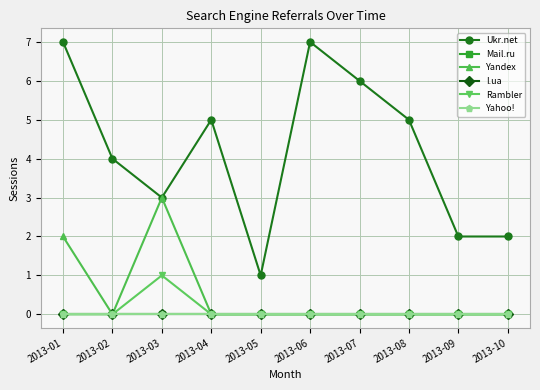

Reading left to right, extract all data points from this chart.

Ukr.net: 2013-01=7	2013-02=4	2013-03=3	2013-04=5	2013-05=1	2013-06=7	2013-07=6	2013-08=5	2013-09=2	2013-10=2
Mail.ru: 2013-01=0	2013-02=0	2013-03=0	2013-04=0	2013-05=0	2013-06=0	2013-07=0	2013-08=0	2013-09=0	2013-10=0
Yandex: 2013-01=2	2013-02=0	2013-03=3	2013-04=0	2013-05=0	2013-06=0	2013-07=0	2013-08=0	2013-09=0	2013-10=0
I.ua: 2013-01=0	2013-02=0	2013-03=0	2013-04=0	2013-05=0	2013-06=0	2013-07=0	2013-08=0	2013-09=0	2013-10=0
Rambler: 2013-01=0	2013-02=0	2013-03=1	2013-04=0	2013-05=0	2013-06=0	2013-07=0	2013-08=0	2013-09=0	2013-10=0
Yahoo!: 2013-01=0	2013-02=0	2013-03=0	2013-04=0	2013-05=0	2013-06=0	2013-07=0	2013-08=0	2013-09=0	2013-10=0